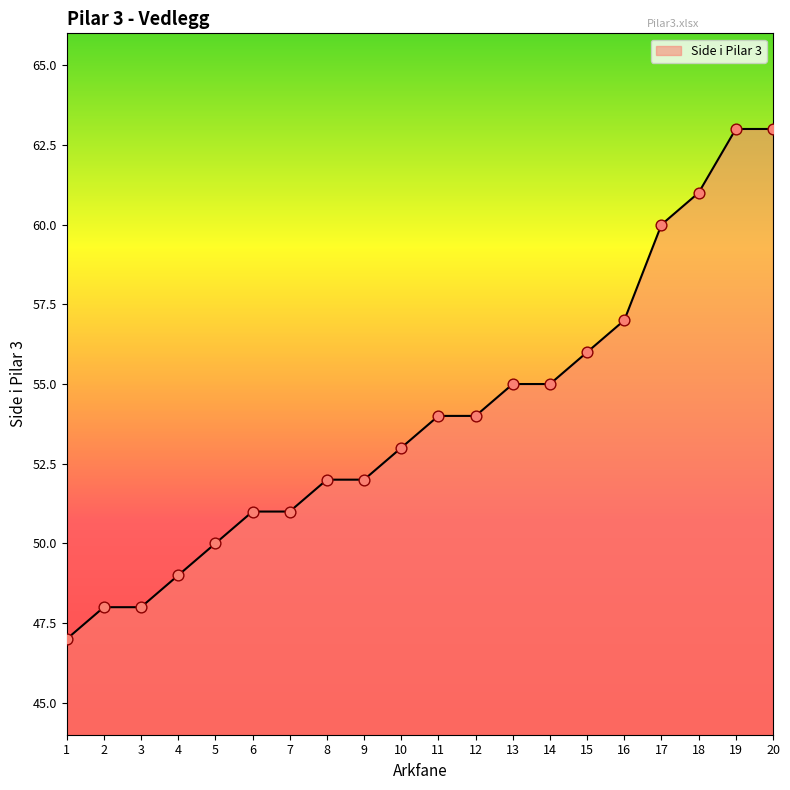

What is the ratio of the value at 5 to the value at 14?

0.9